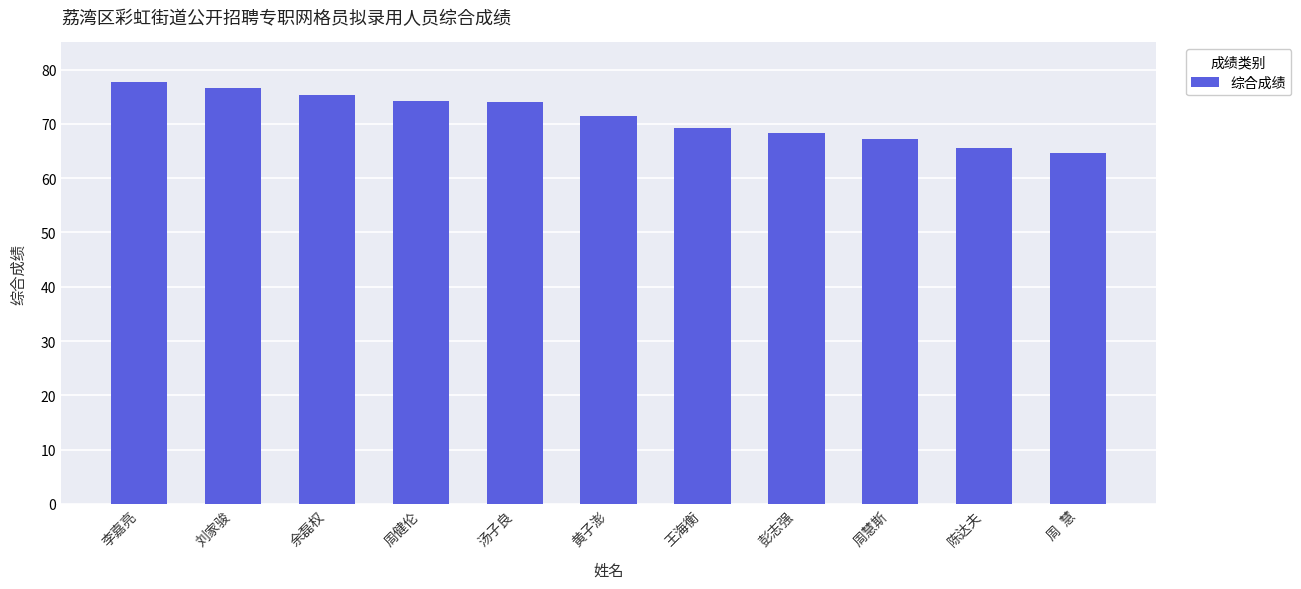

What is the approximate value at 周健伦?

74.2